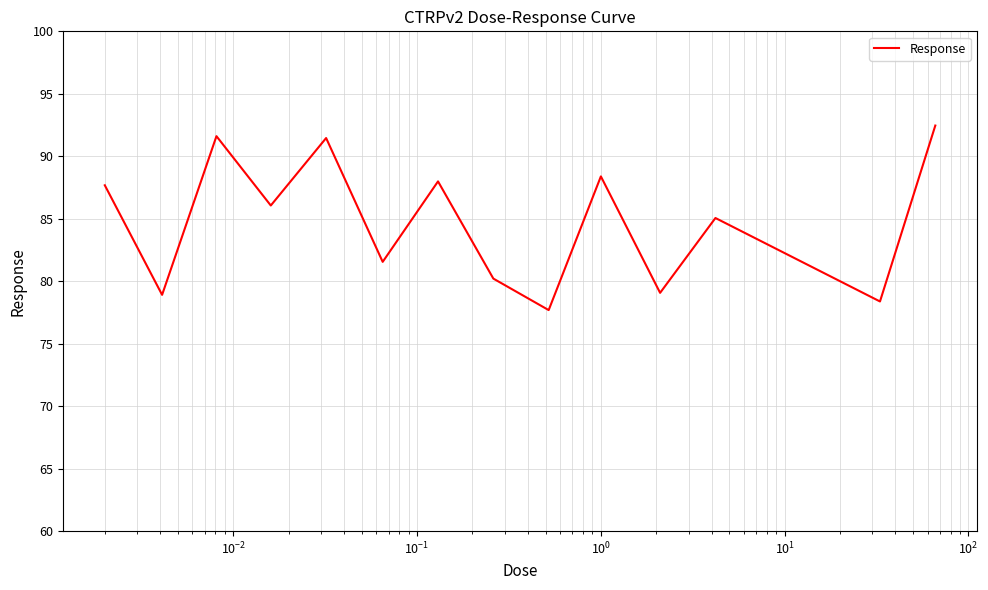

True or false: the data has more than 2 interior local peaks.

True